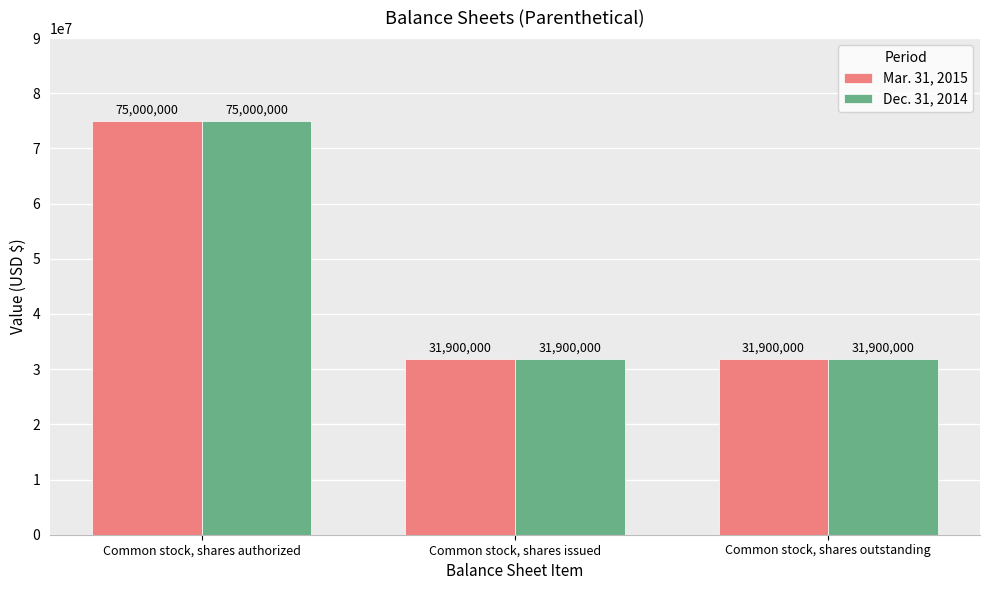

How many categories are shown in the chart?

3